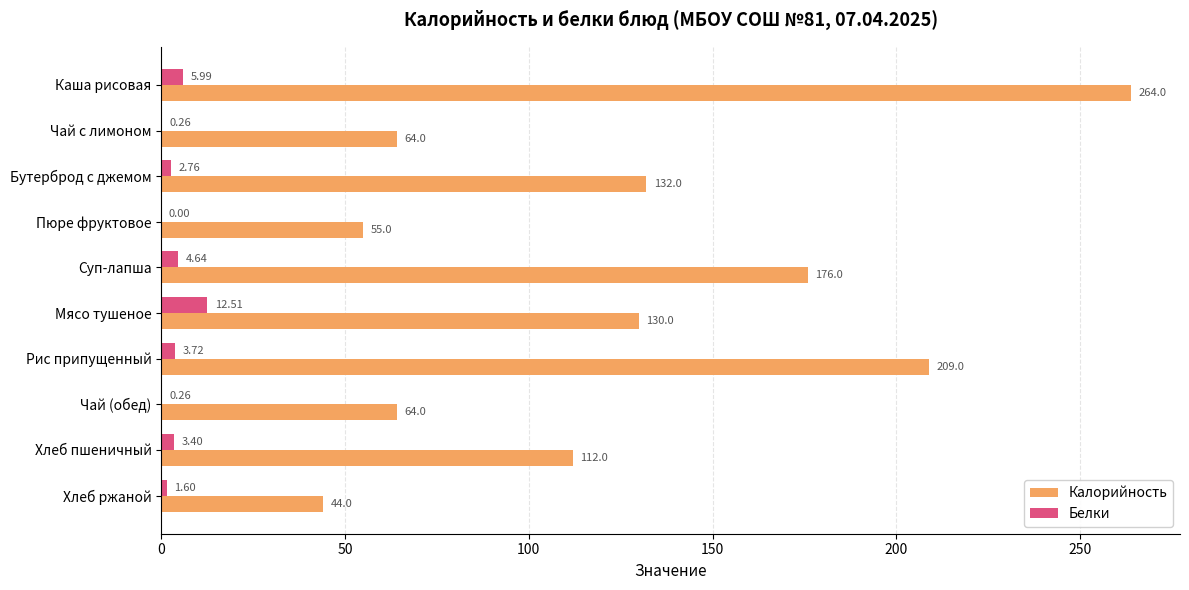

What is the highest value of the Калорийность series?

264.0